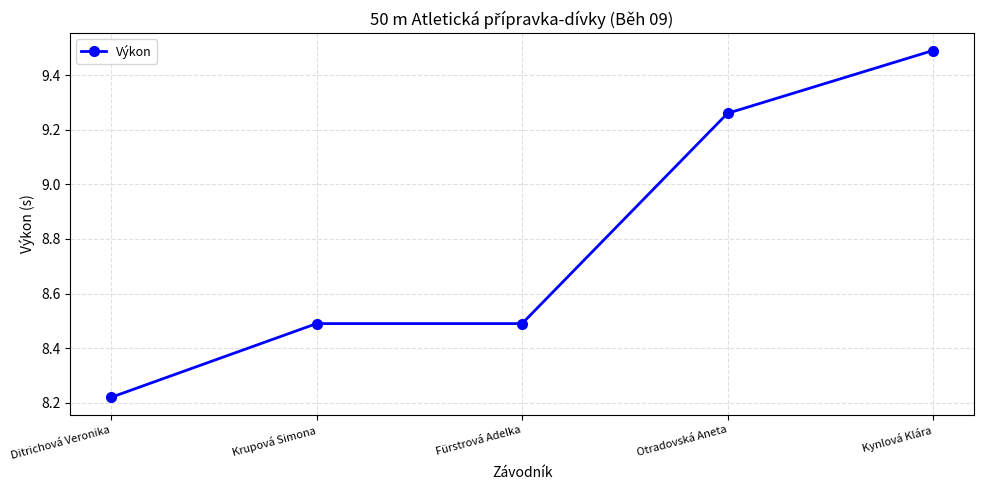

What is the sum of all values?

44.0